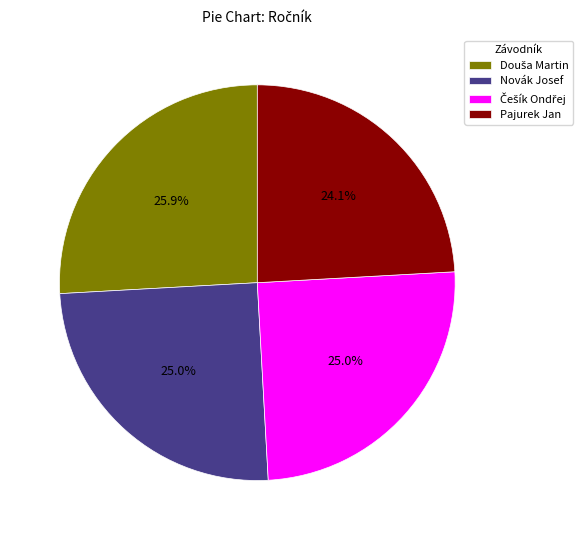

To the nearest percent, what portion does Pajurek Jan represent?

24%